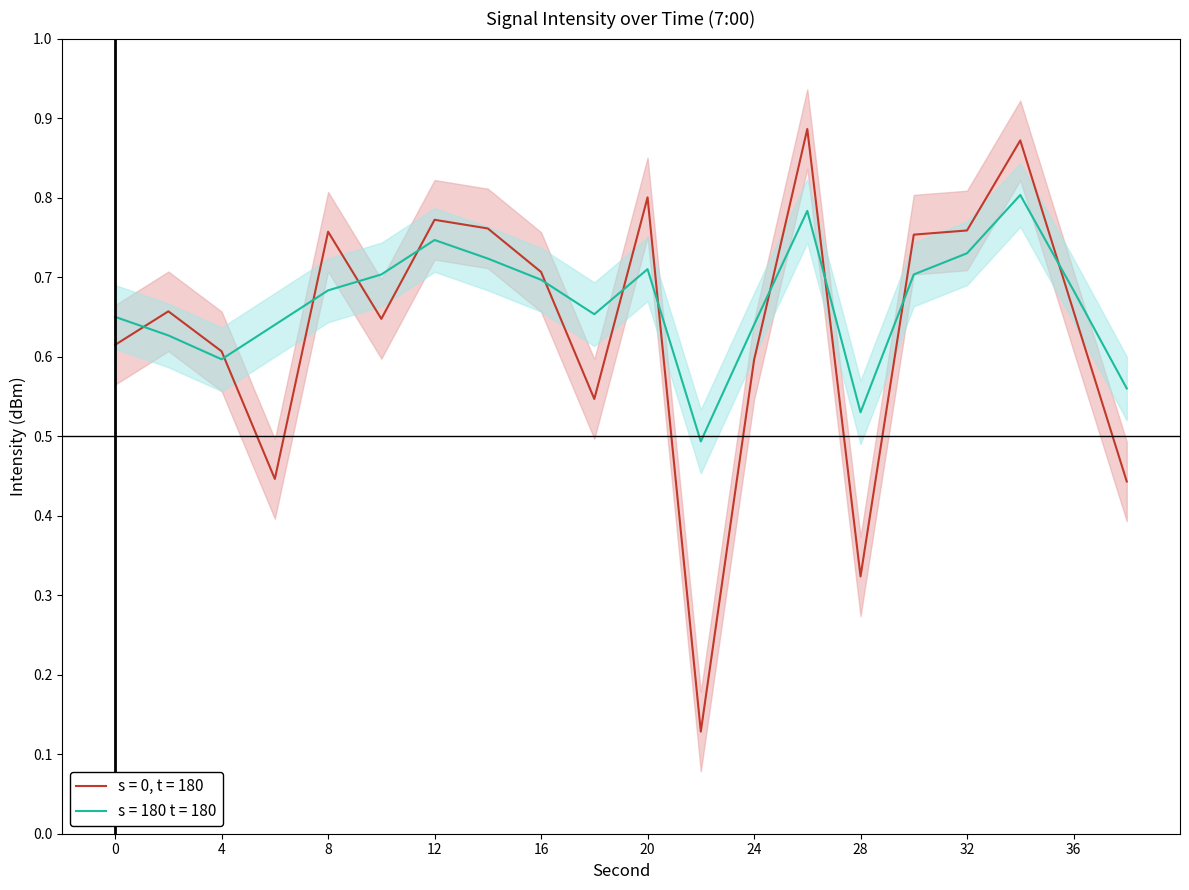

Which category has the lowest value in the intensity_smooth series?

22